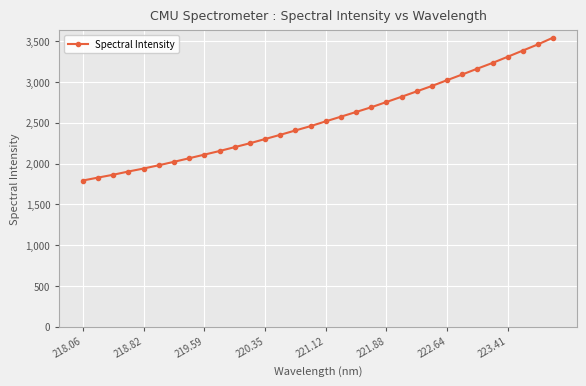

What is the value of the 6th point from the left?

1978.6